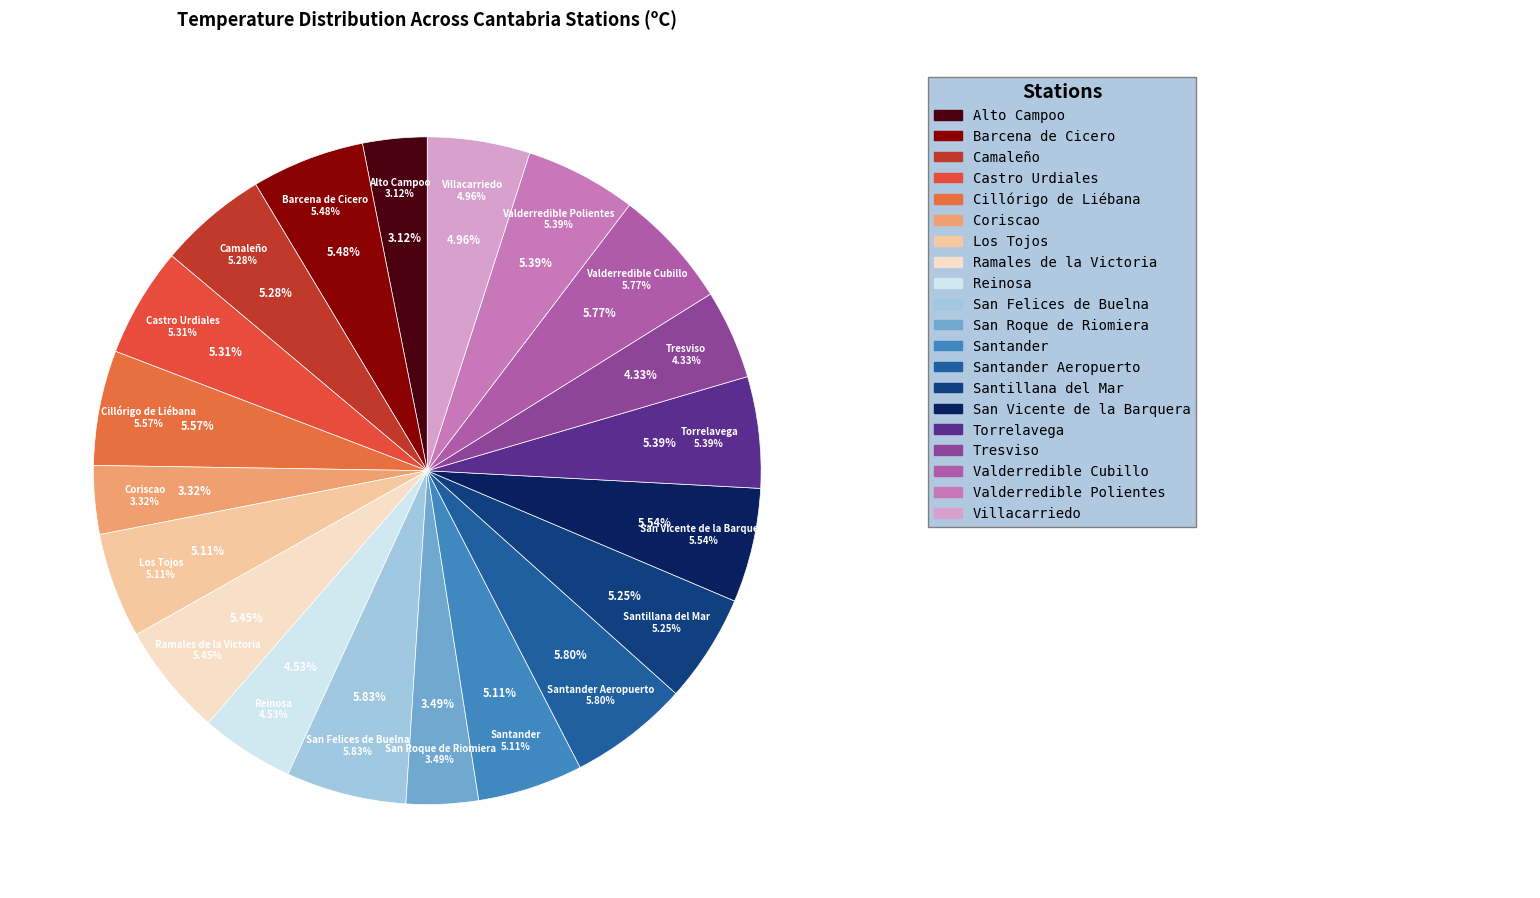

Does Santander Aeropuerto represent more than half of the total?

No